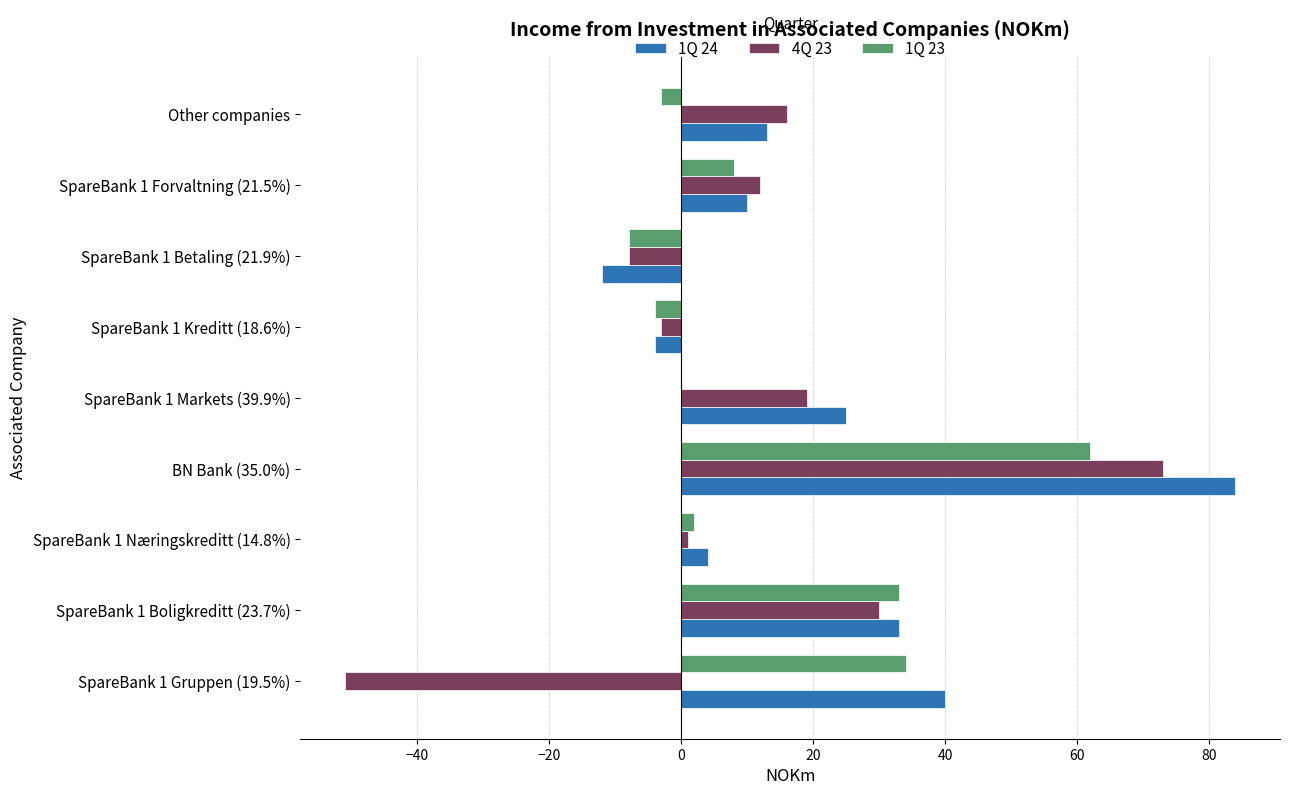

The 4Q 23 series shows 19 at SpareBank 1 Markets (39.9%). True or false?

True